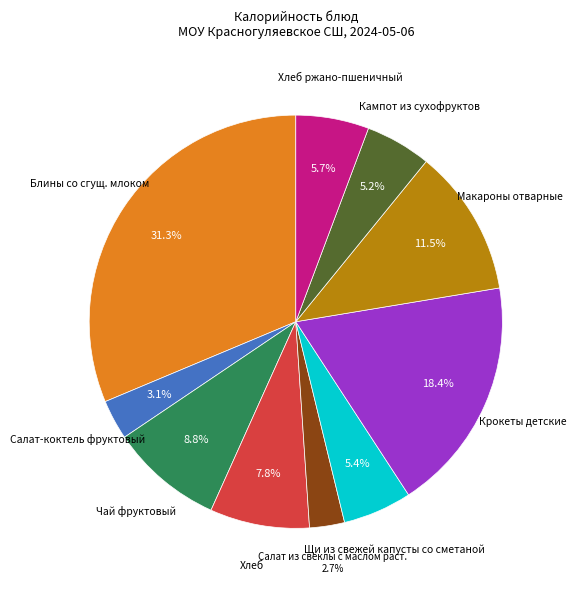

Which category has the biggest portion of the pie?

Блины со сгущ. млоком